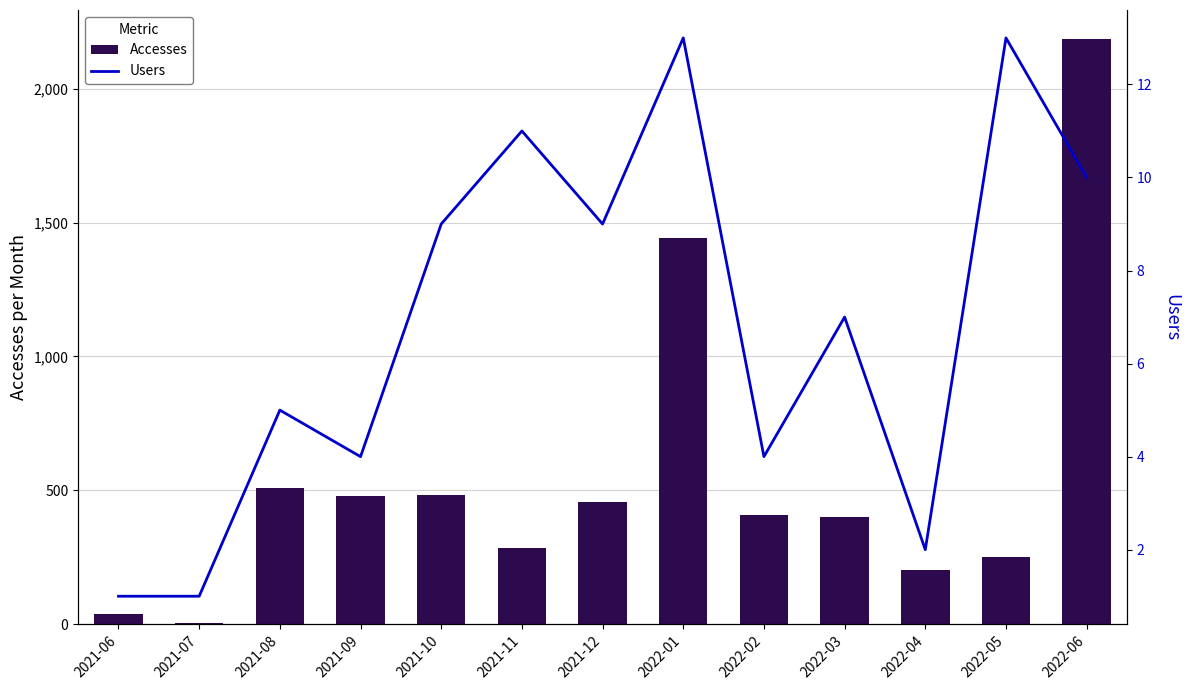

What is the sum of the Accesses values at 2021-07 and 2022-06?

2189